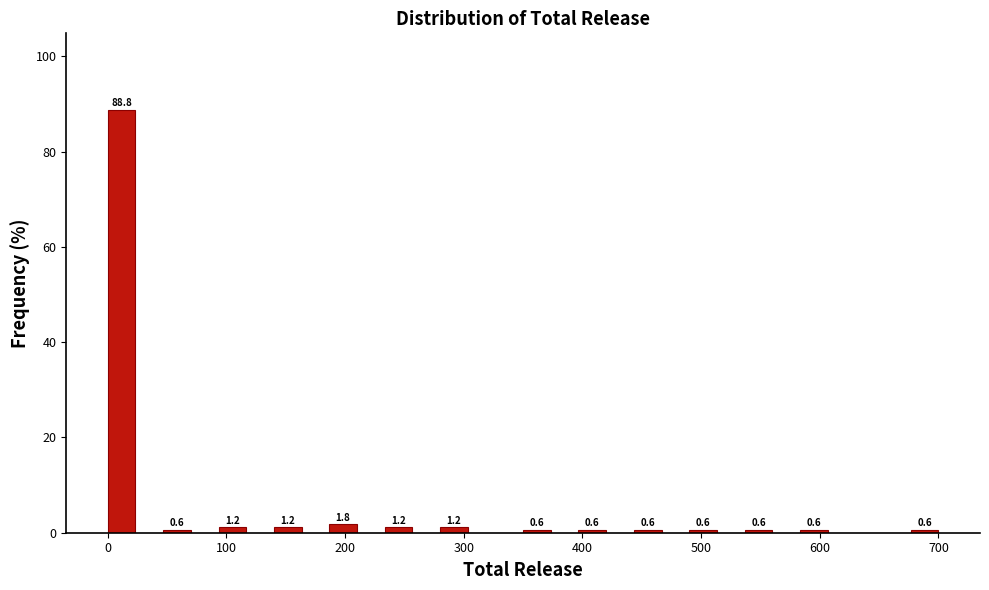

Read against the x-axis, roughly where is the centre of the tallest bar?

10